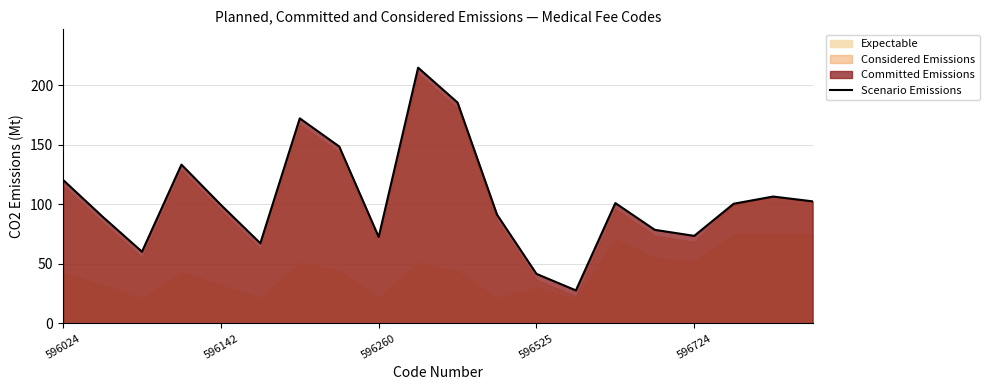

What value does the data have at 14?

101.1